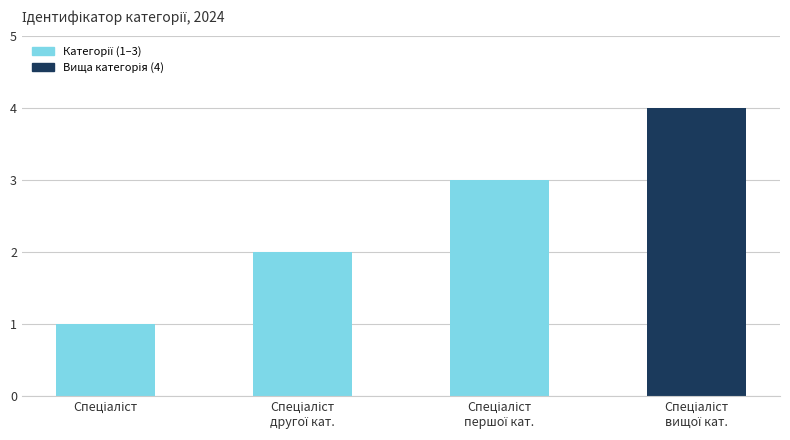

How many categories are shown in the chart?

4